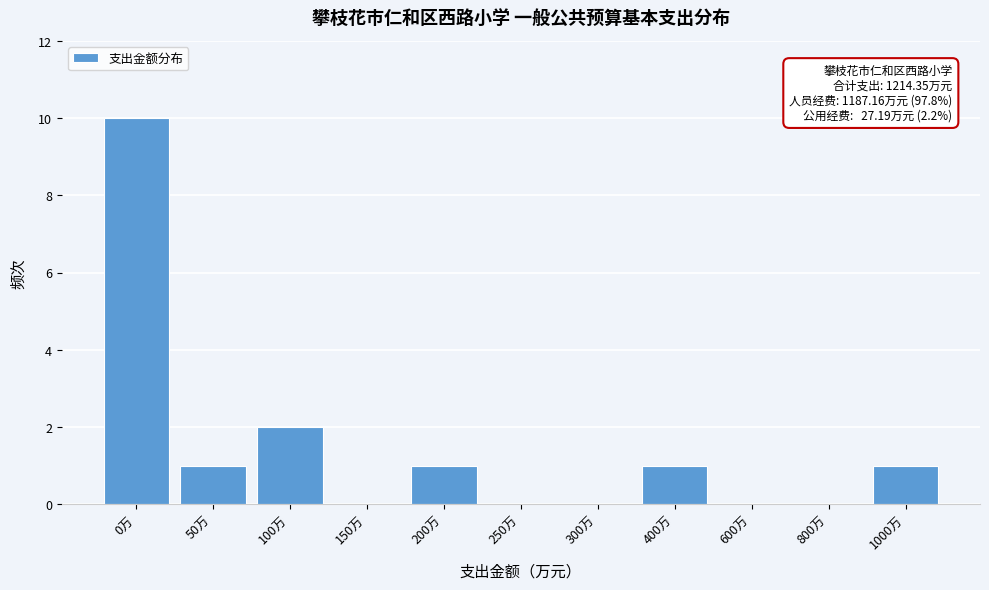

Reading left to right, extract all data points from this chart.

0万=10	50万=1	100万=2	150万=0	200万=1	250万=0	300万=0	400万=1	600万=0	800万=0	1000万=1